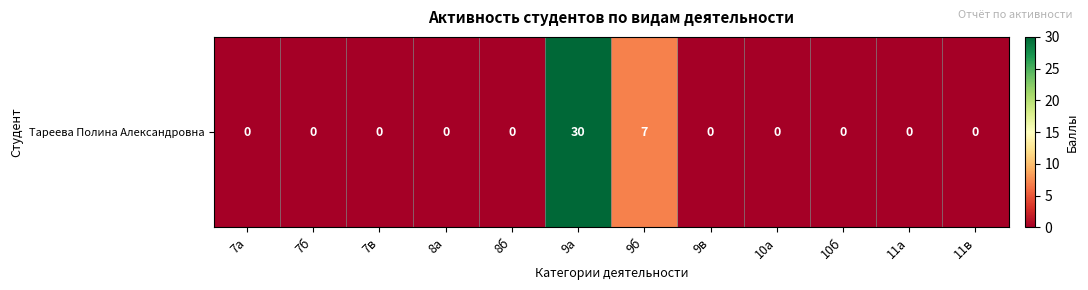

The value at 10б is -10. True or false?

False